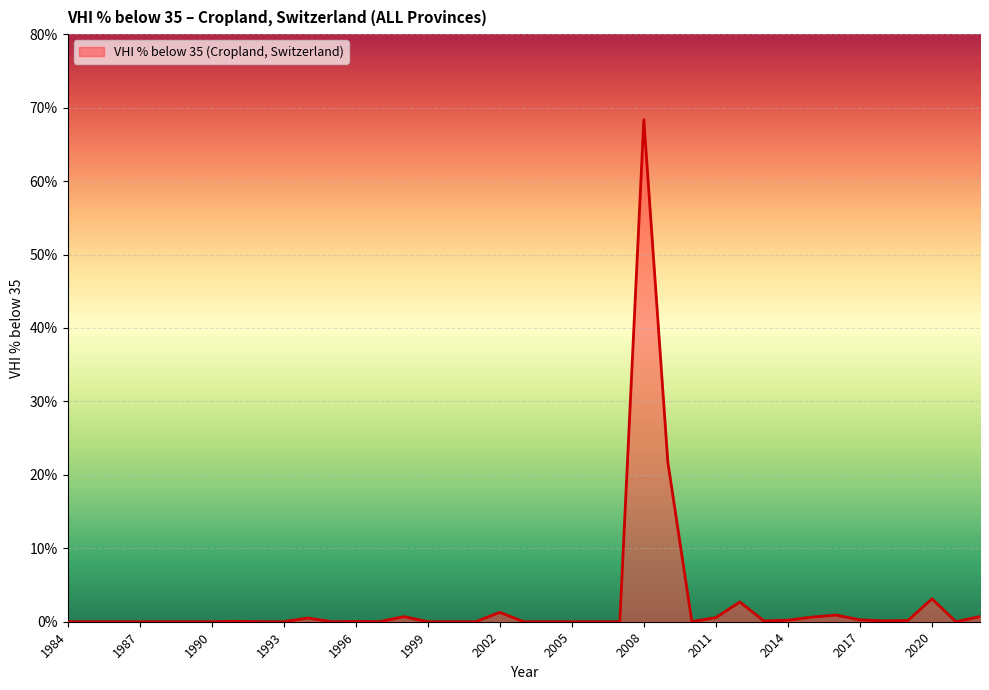

True or false: the data shows 0.0 at 1999.

True